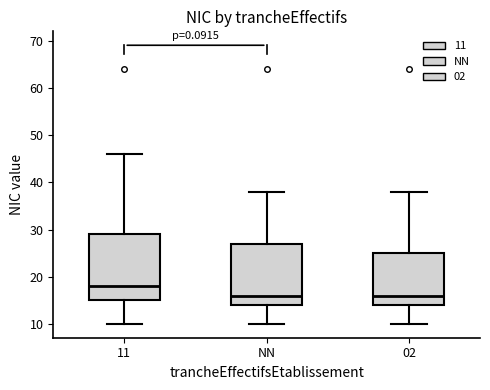

Reading left to right, read every box against the y-axis: the position of its median line, the range the box covers, and the ends of its whiskers. The values are not printed on the chart, so give them approximately, as read against the axis.

11: median 18, box 15 to 29, whiskers 10 to 46
NN: median 16, box 14 to 27, whiskers 10 to 38
02: median 16, box 14 to 25, whiskers 10 to 38